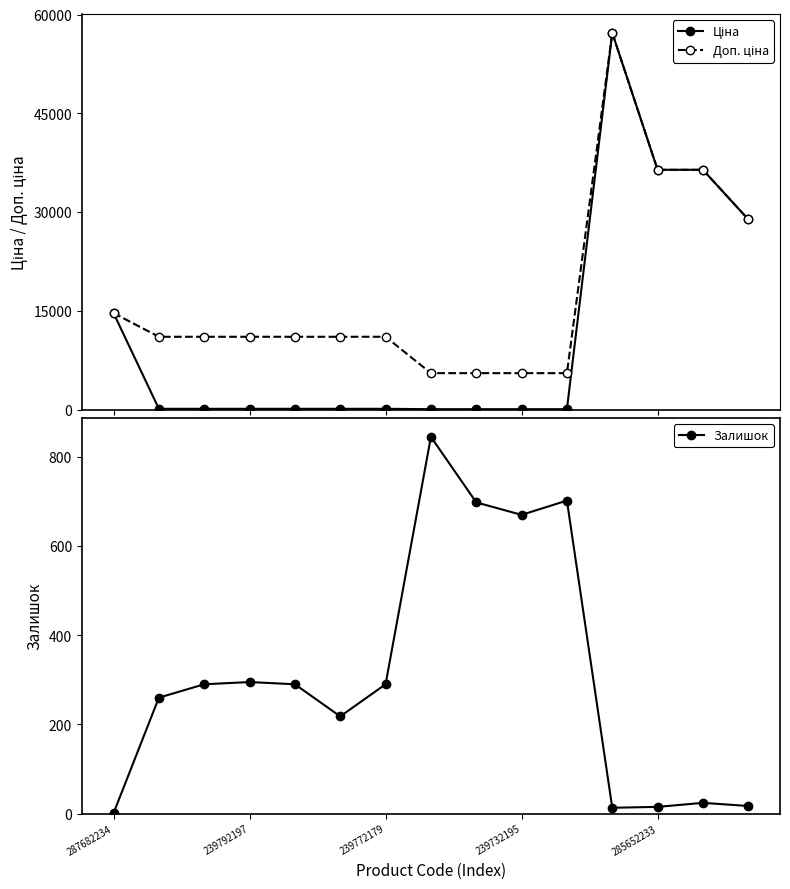

The Залишок series shows 295 at 239792197. True or false?

True